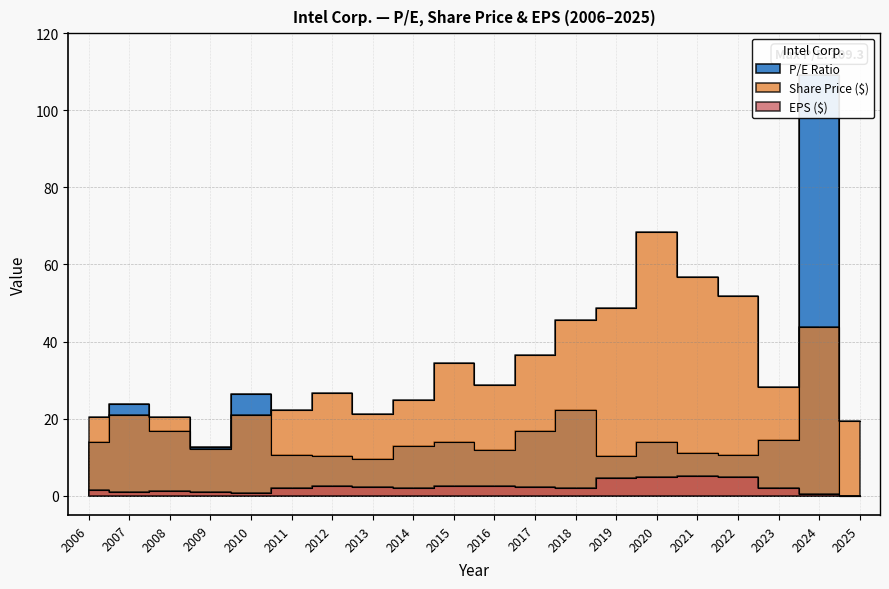

At which label does Share Price ($) reach its minimum?

2009